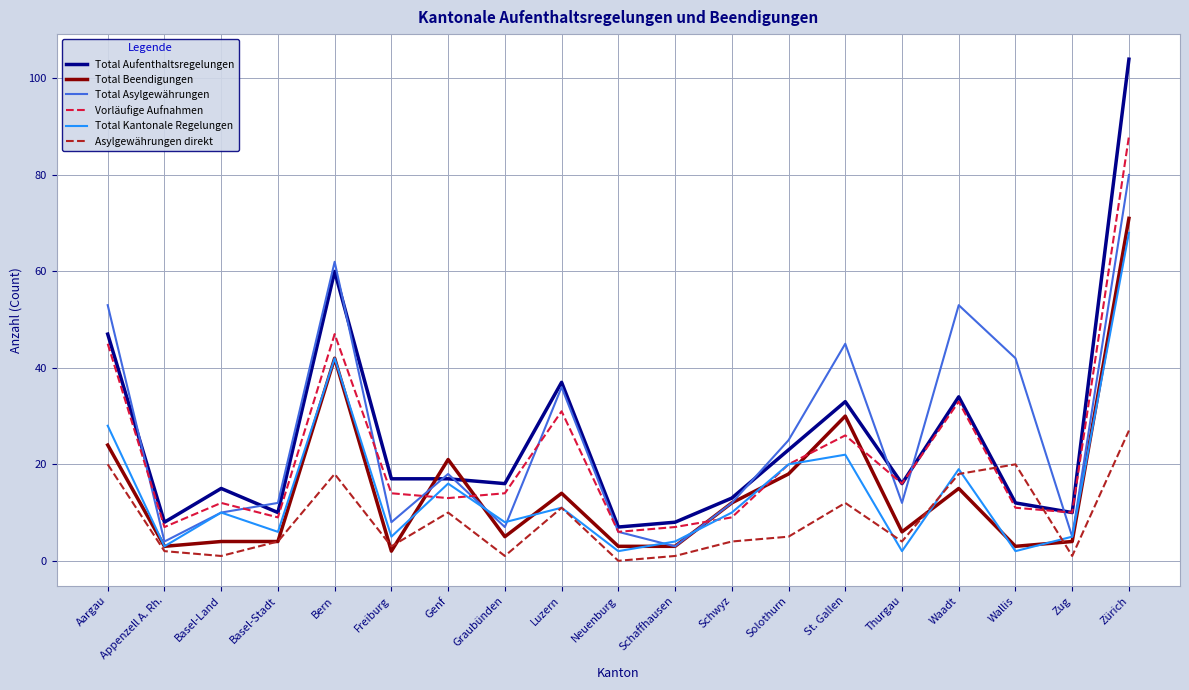

Which category has the lowest value across all series?

Neuenburg